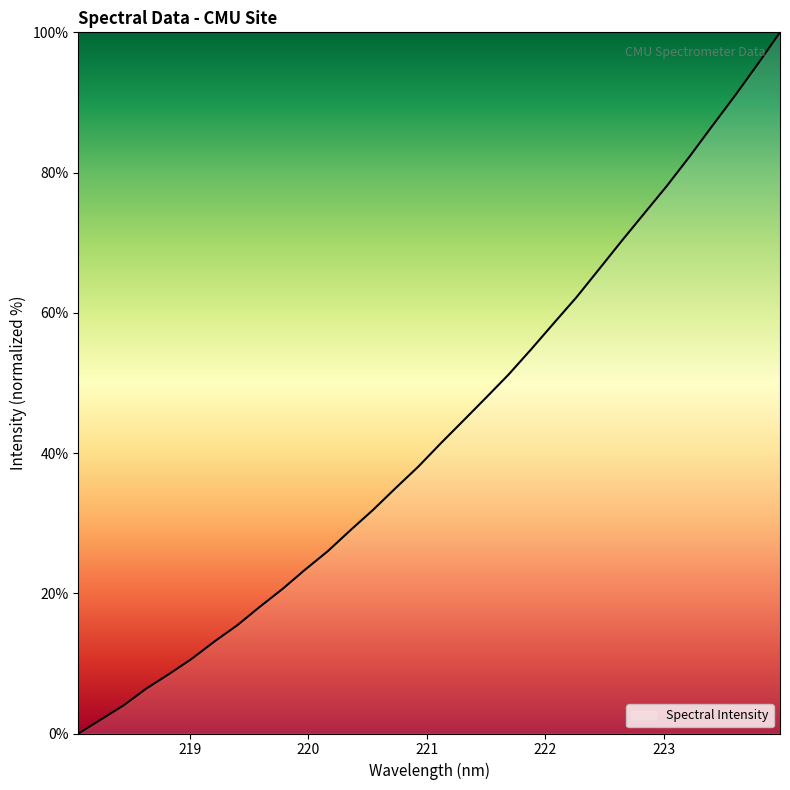

What is the greatest value displayed?

100.0